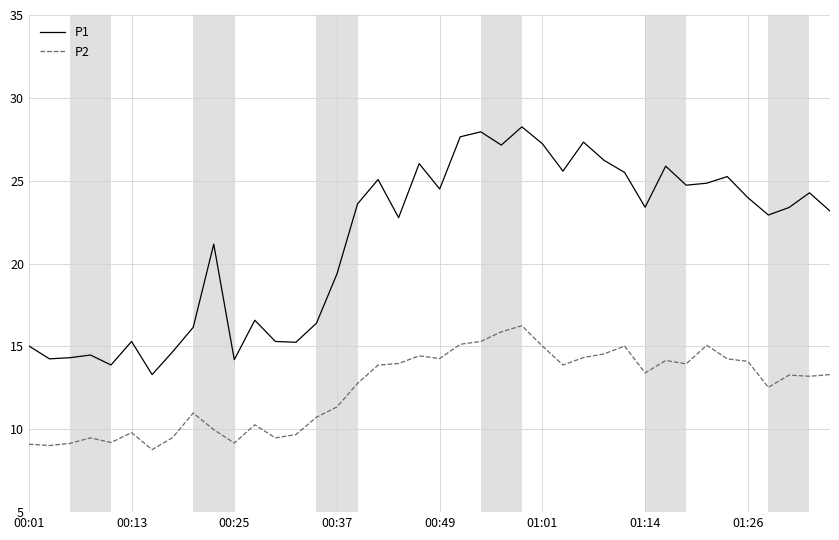

What is the difference between the maximum and minimum values in the P2 series?

7.5